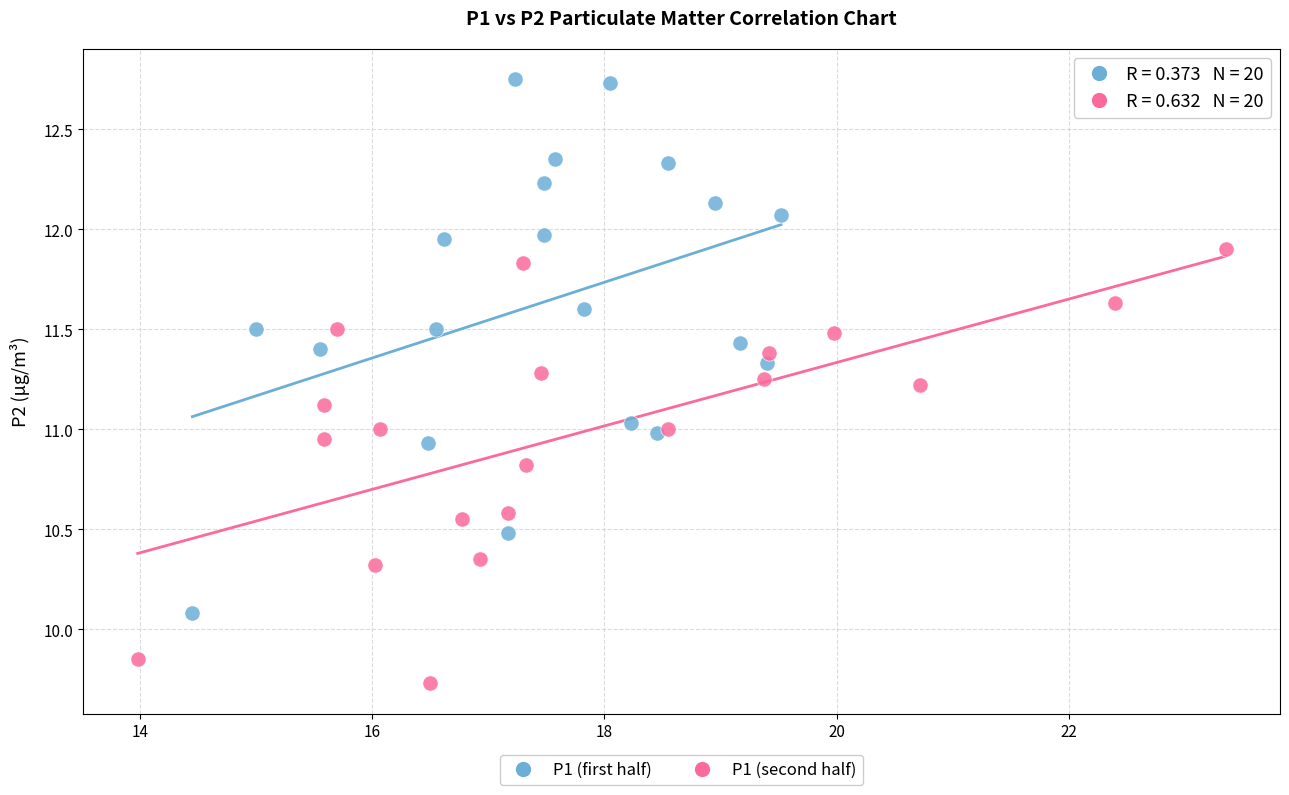

Which series reaches the maximum Y coordinate?

P1 (first half)